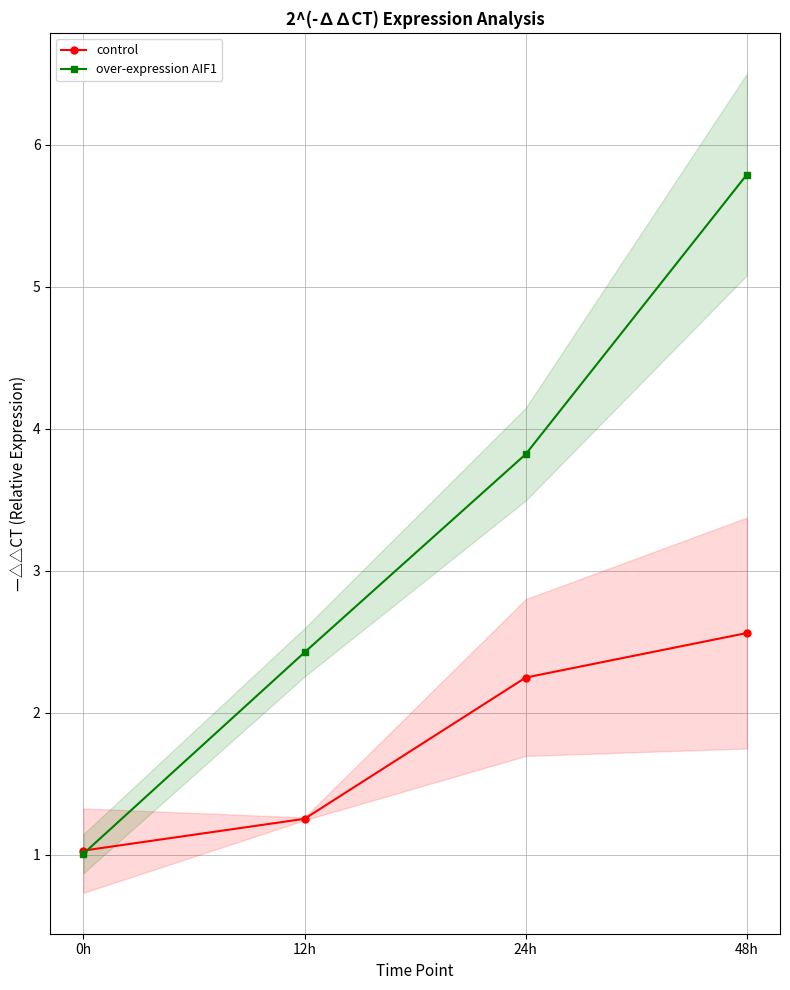

How many values in the control series exceed 2?

2